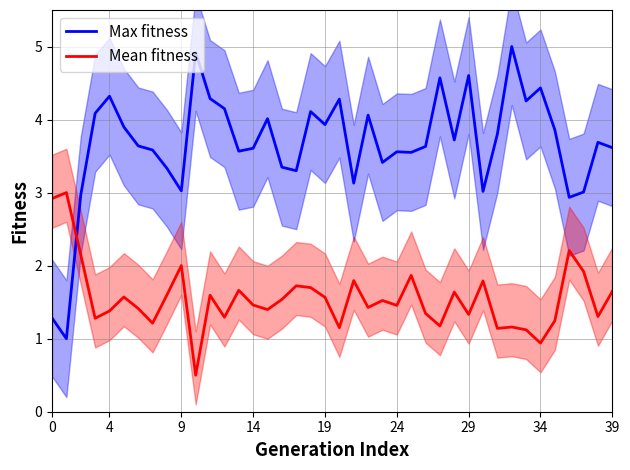

What is the lowest value of the Mean fitness series?

0.5